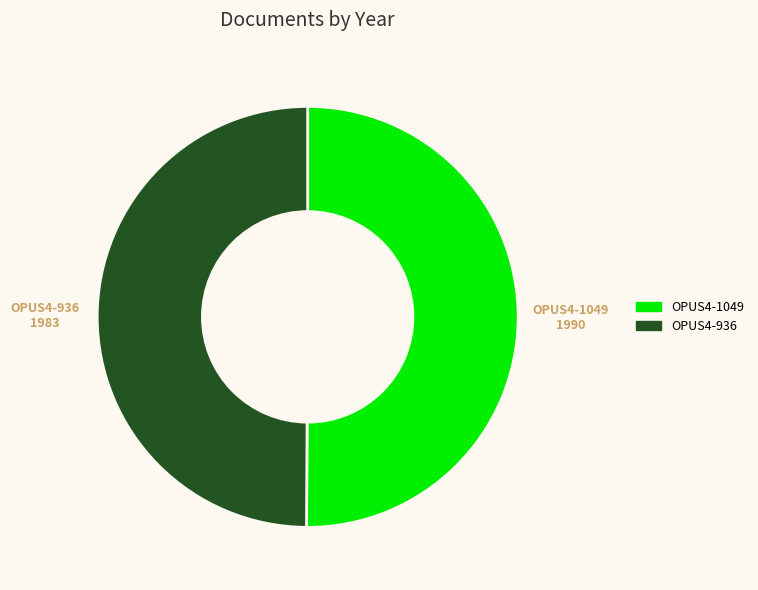

Combined, do OPUS4-1049 and OPUS4-936 account for over 50%?

Yes